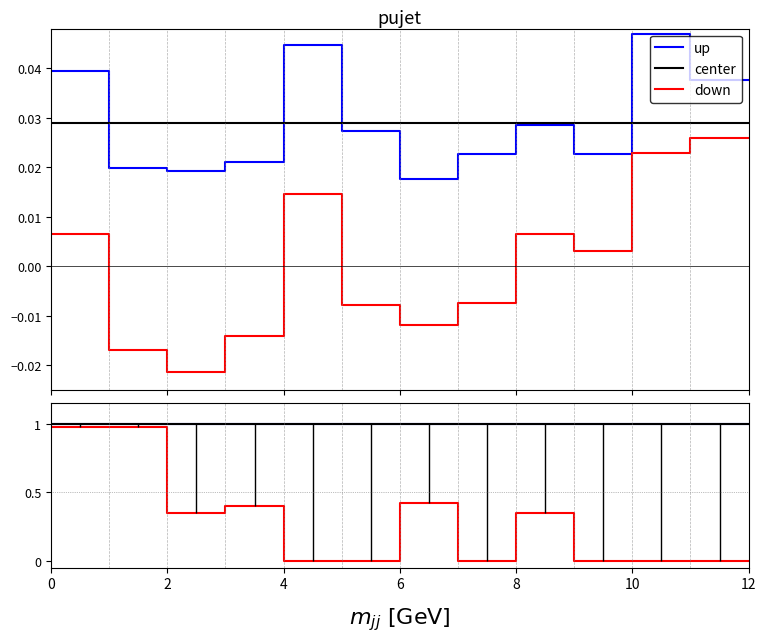

Is it true that up equals 1.4 at 12?

False